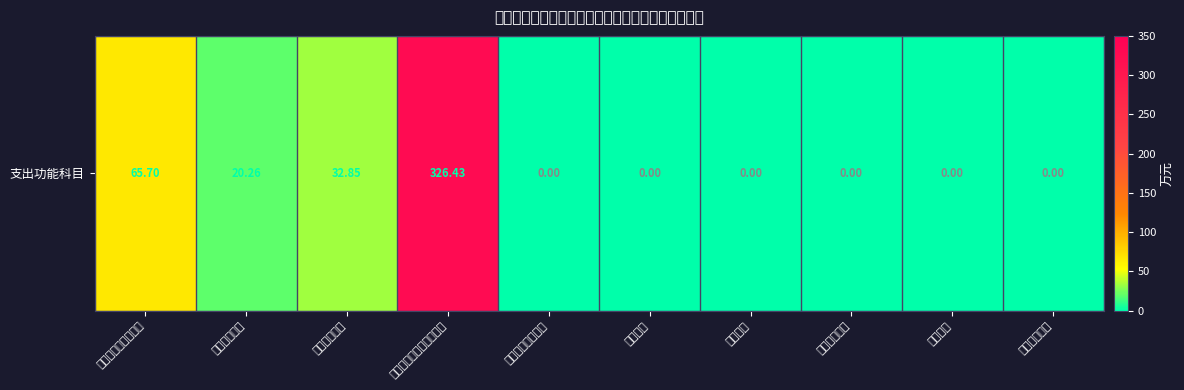

What is the greatest value displayed?

326.4